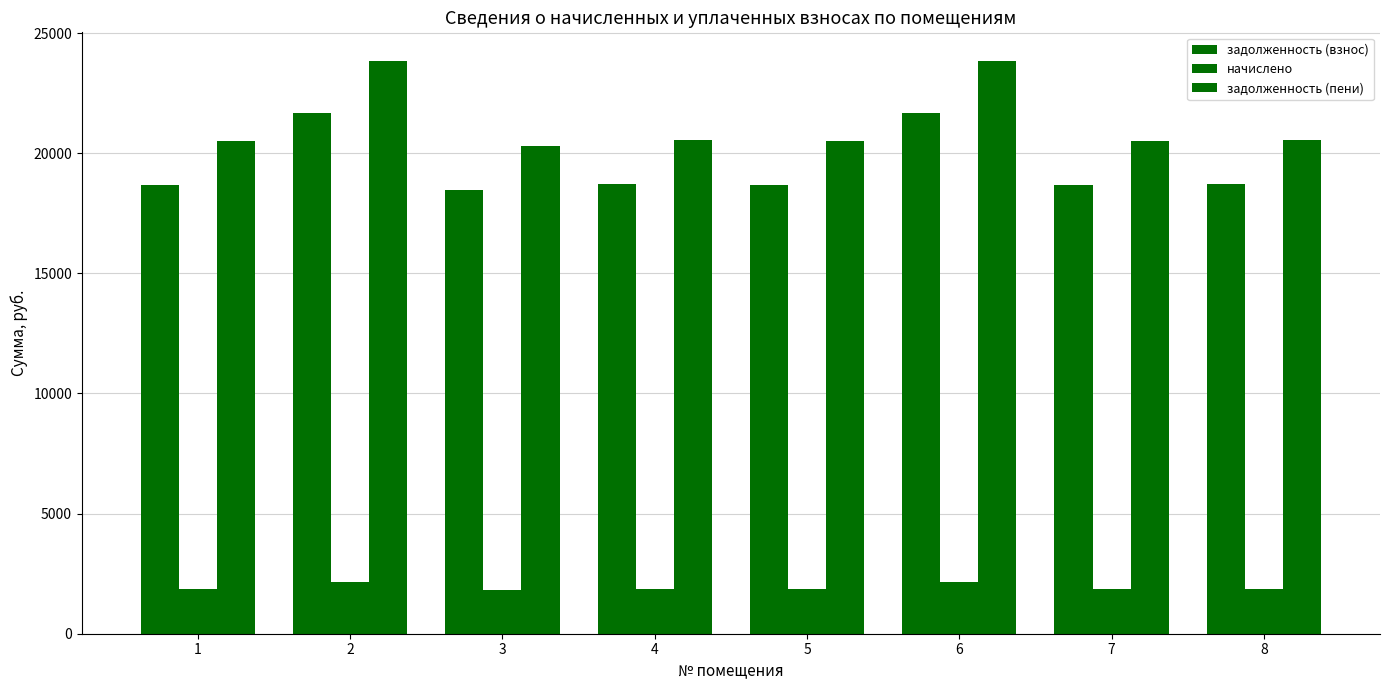

Which series has the largest total across all categories?

задолженность (пени)